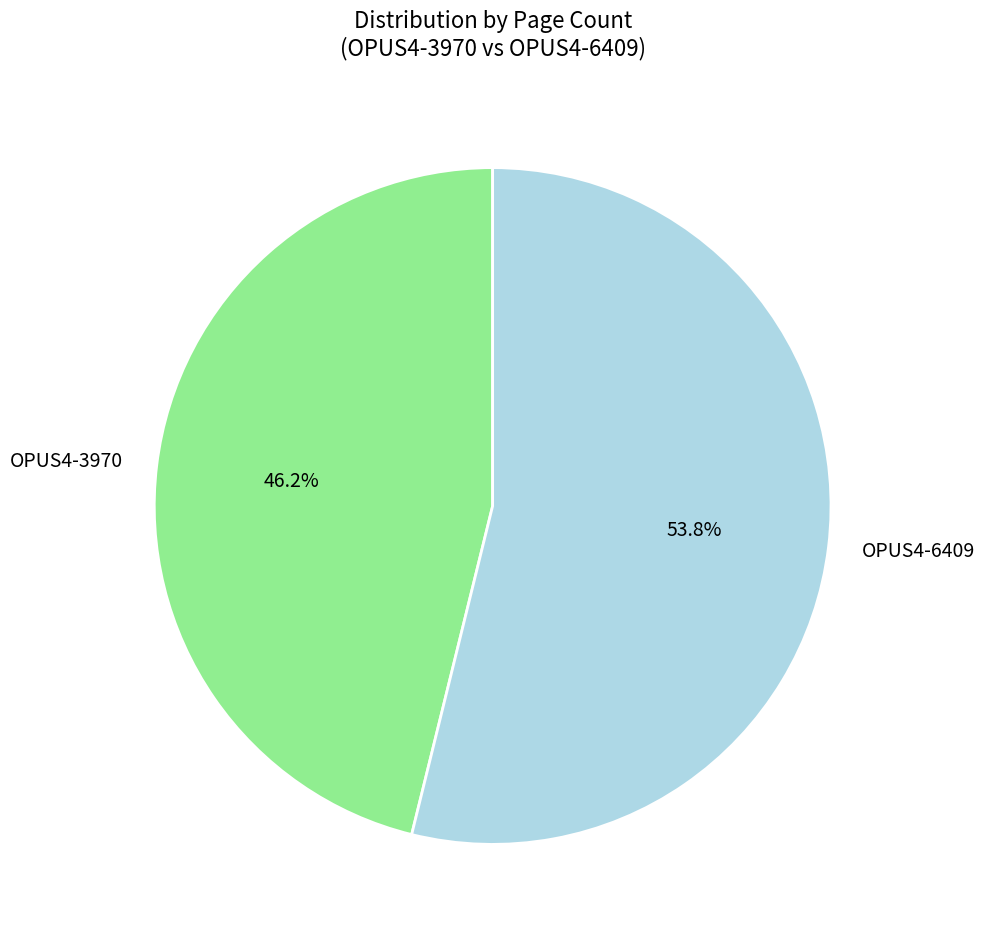

To the nearest percent, what is the combined percentage of OPUS4-3970 and OPUS4-6409?

100%